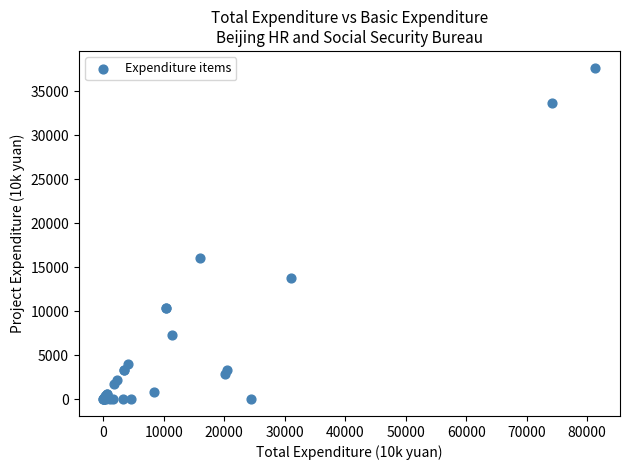

What Y value in the scatter plot is closest to 18833?

16021.7